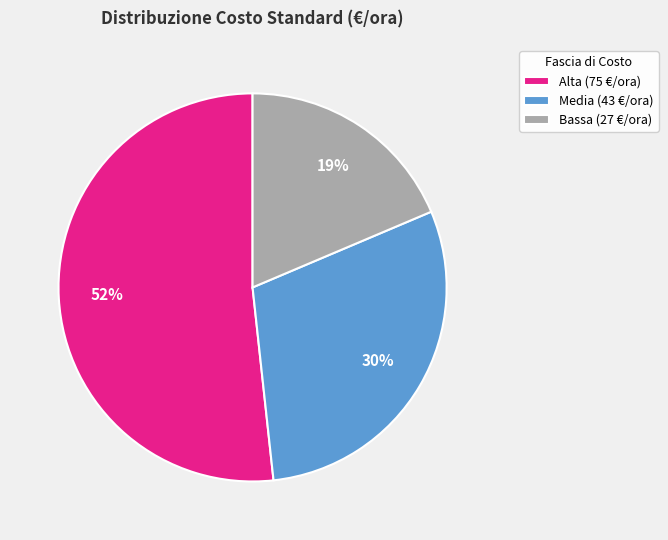

Which has a higher value, Bassa (27 €/ora) or Media (43 €/ora)?

Media (43 €/ora)